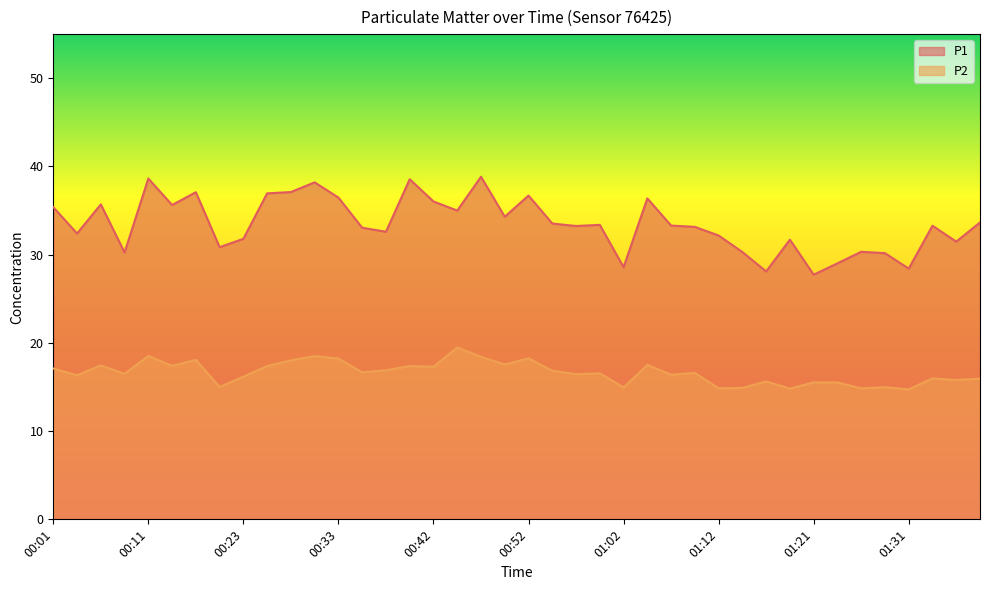

At which label does P1 first exceed 33?

00:01